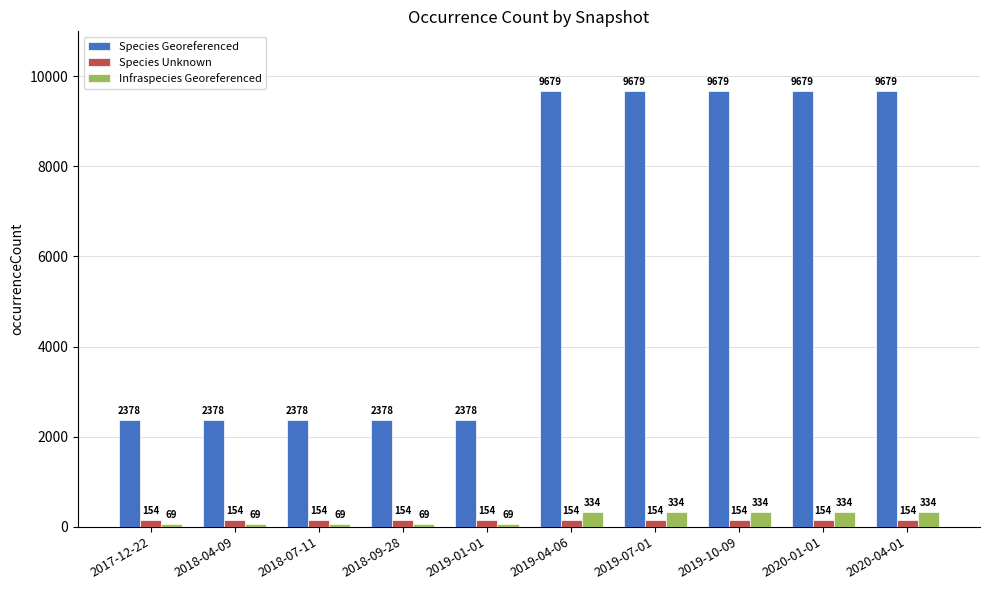

What is the minimum value shown in the chart?

69